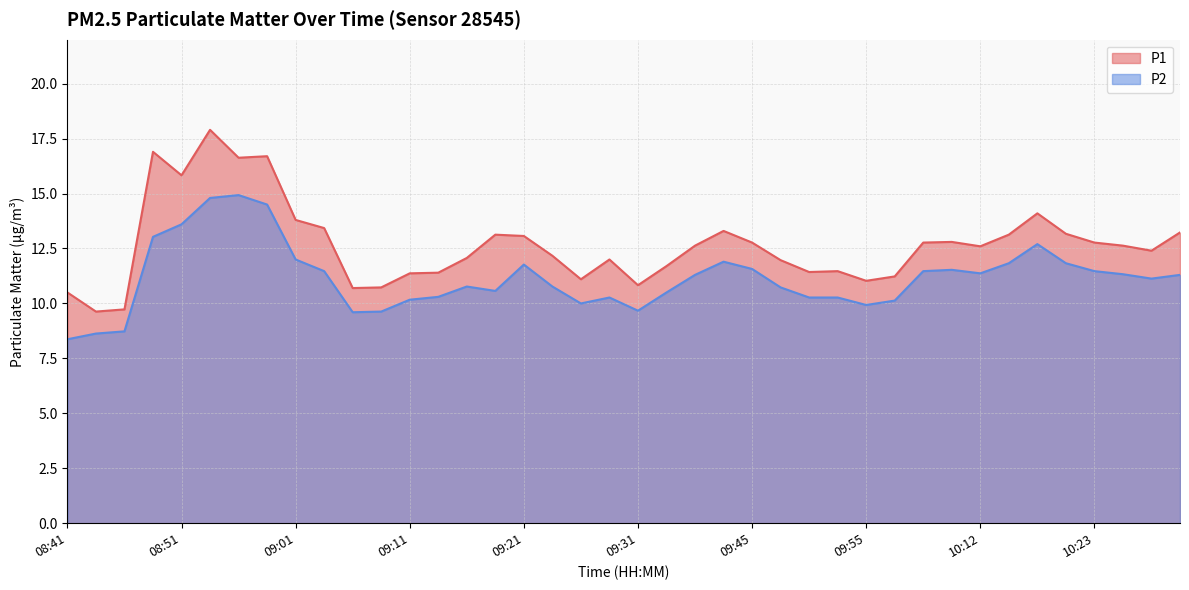

Does the chart have visible grid lines?

Yes